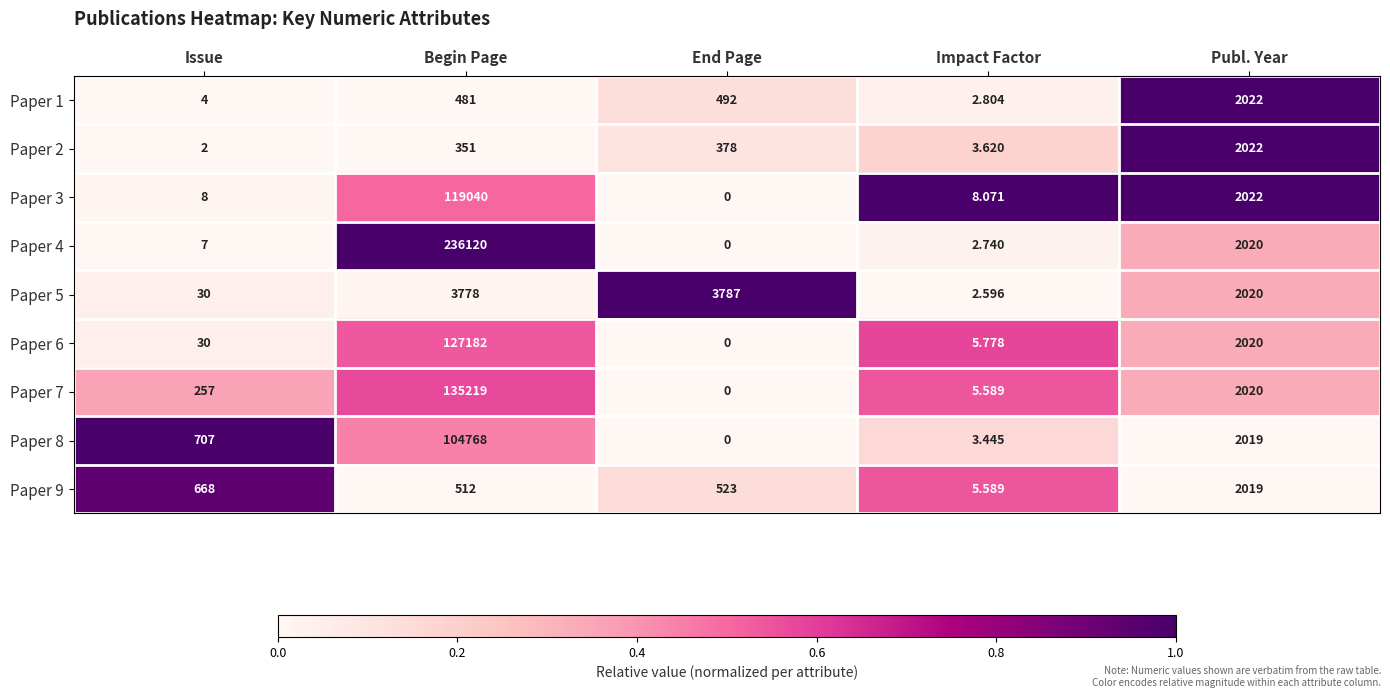

At which category is the sum across all series the highest?

Begin Page